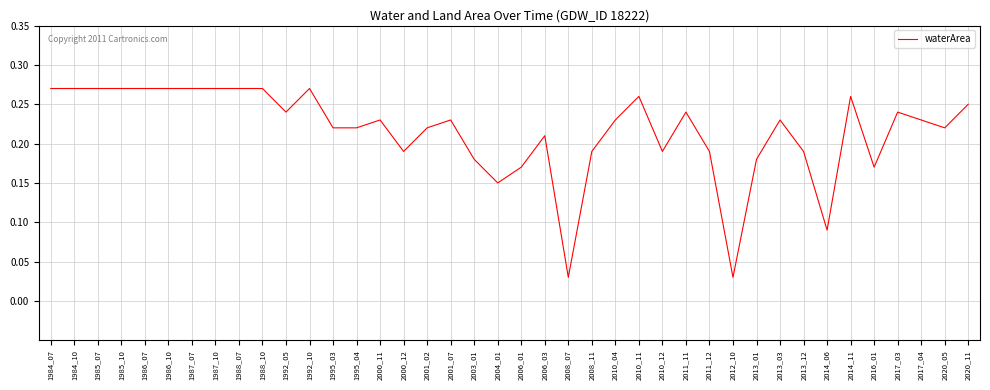

Is this an area chart (filled region under the line)?

No